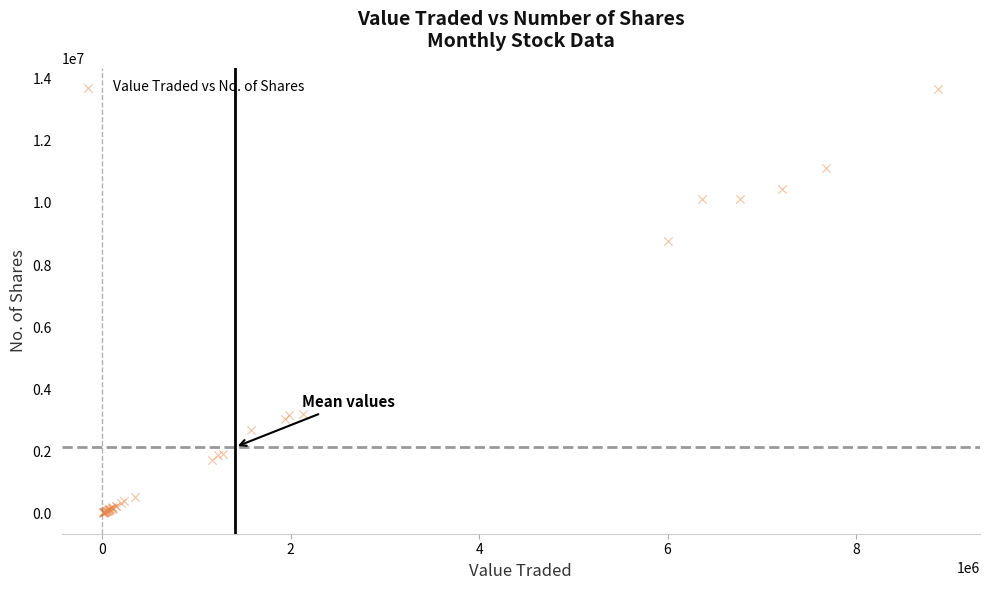

What Y value in the scatter plot is closest to 6846585?

8765419